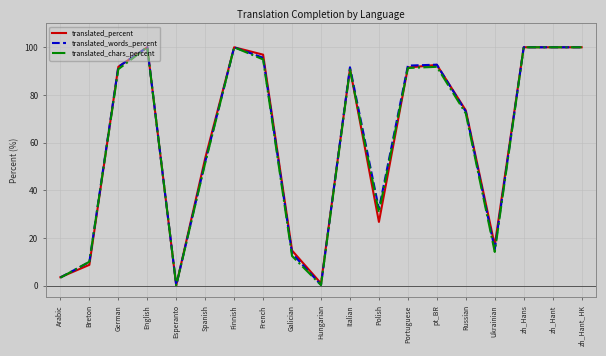

Where is the first local maximum for translated_words_percent?

English